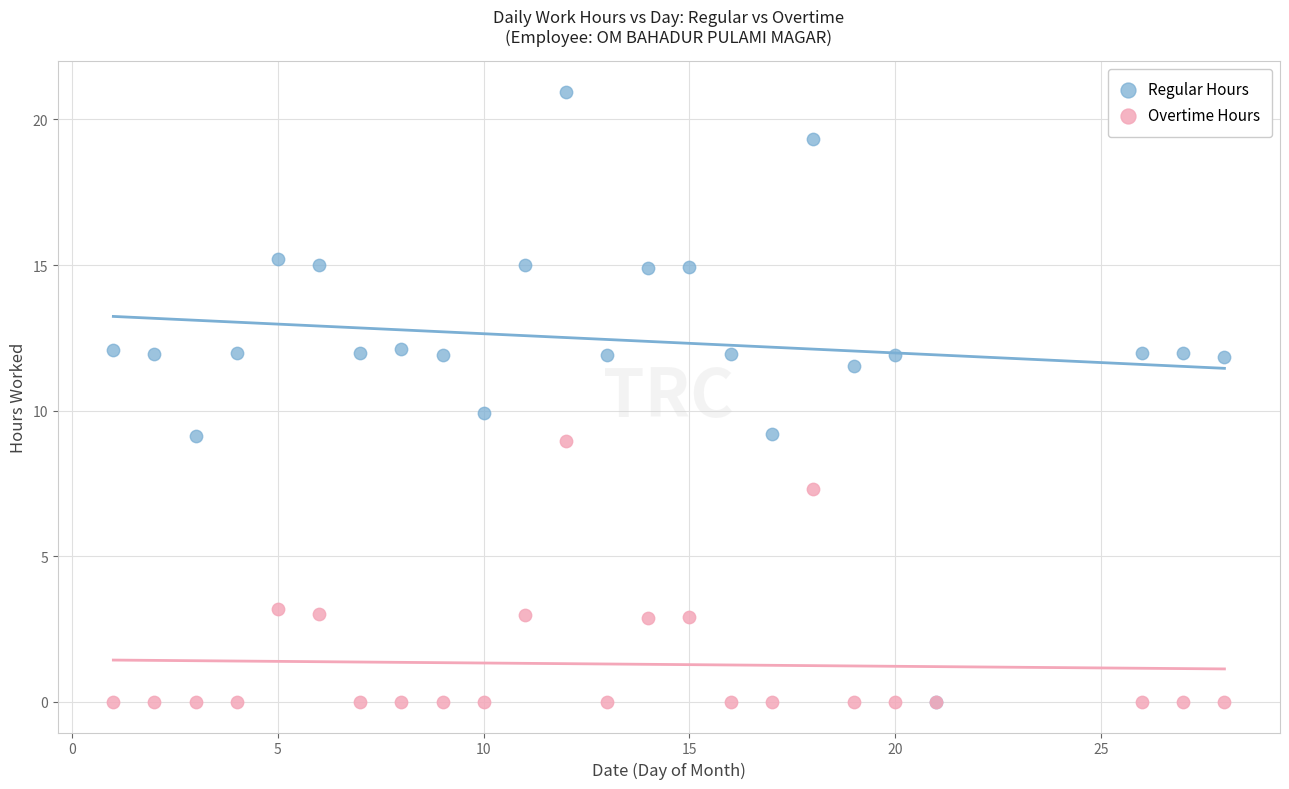

Which series reaches the maximum Y coordinate?

Regular Hours